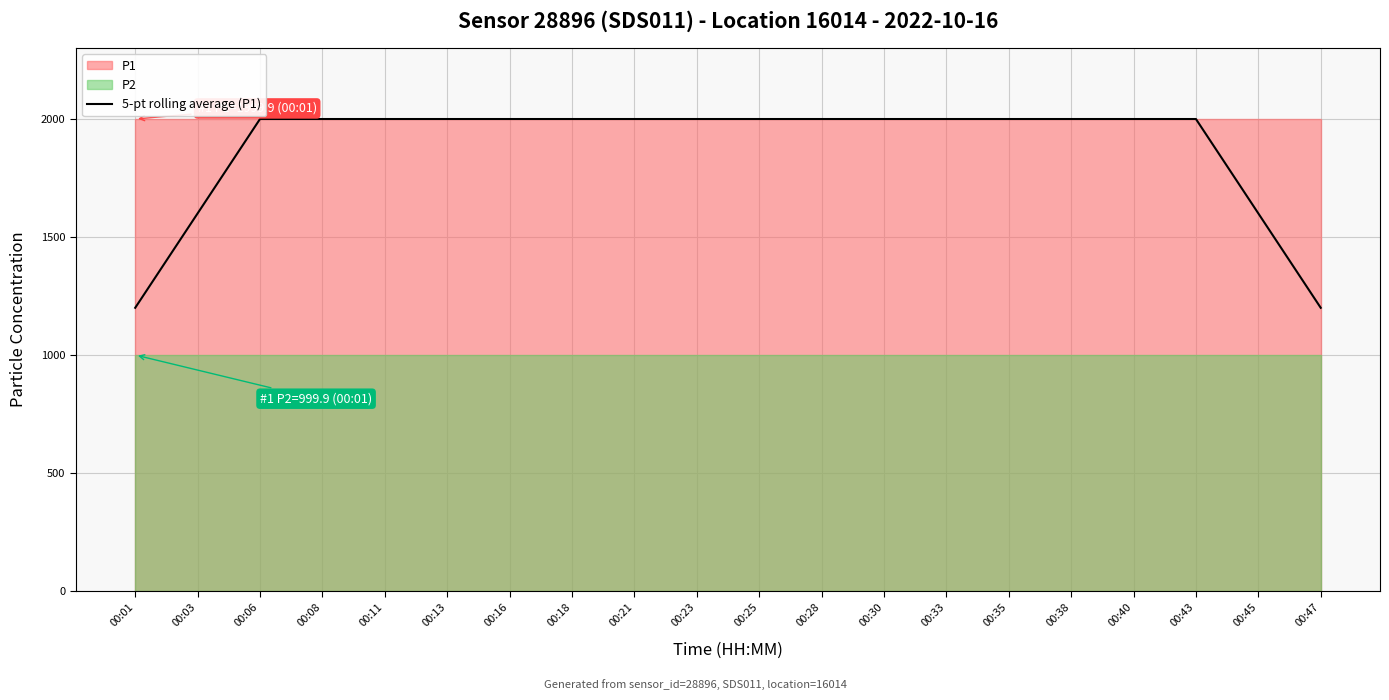

The chart shows a value of 1999.9 at 00:21. True or false?

True